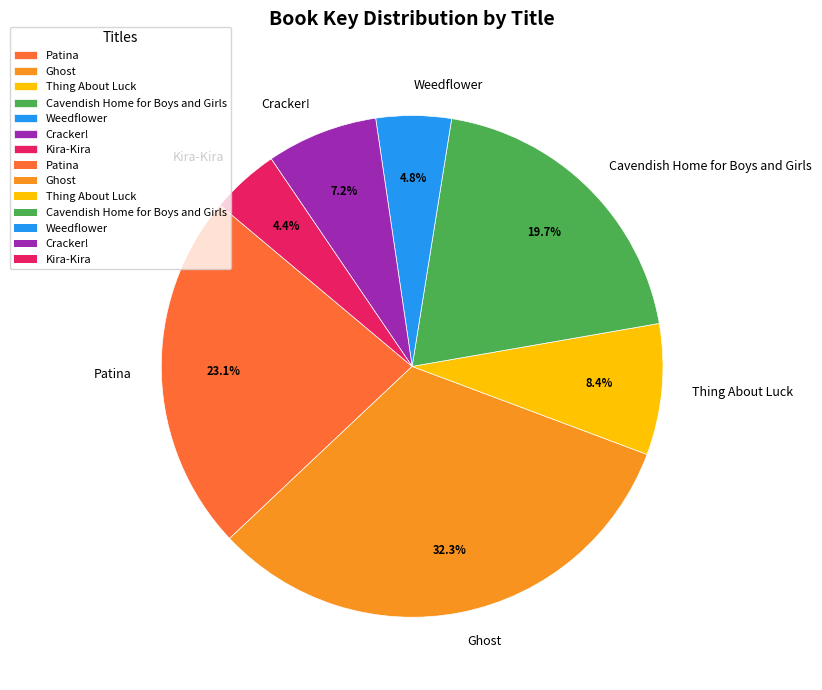

How many slices are in this pie chart?

7